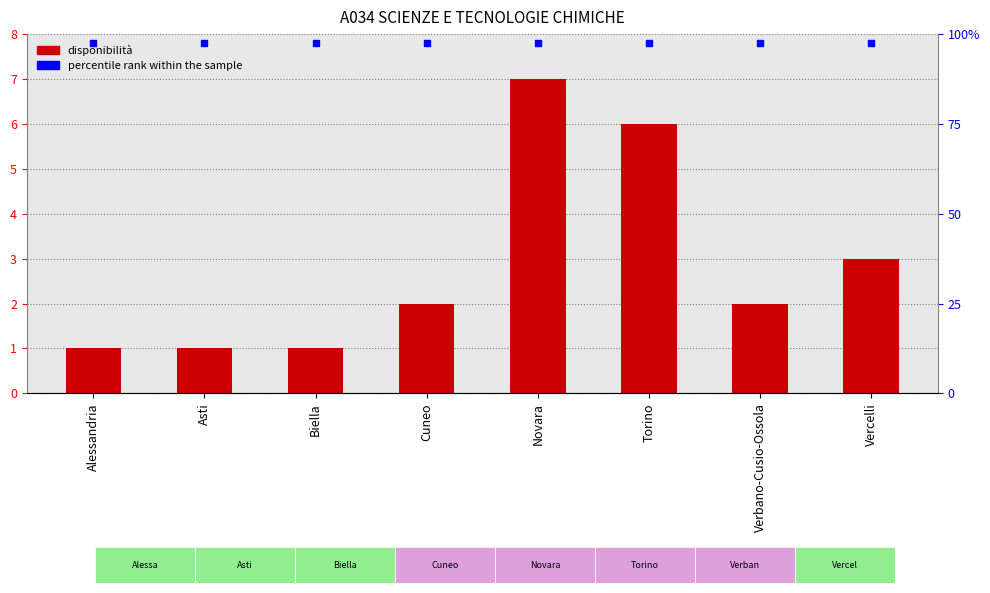

Is the value of percentile rank at Torino greater than the value of Disponibilità per GMRE at Verbano-Cusio-Ossola?

Yes